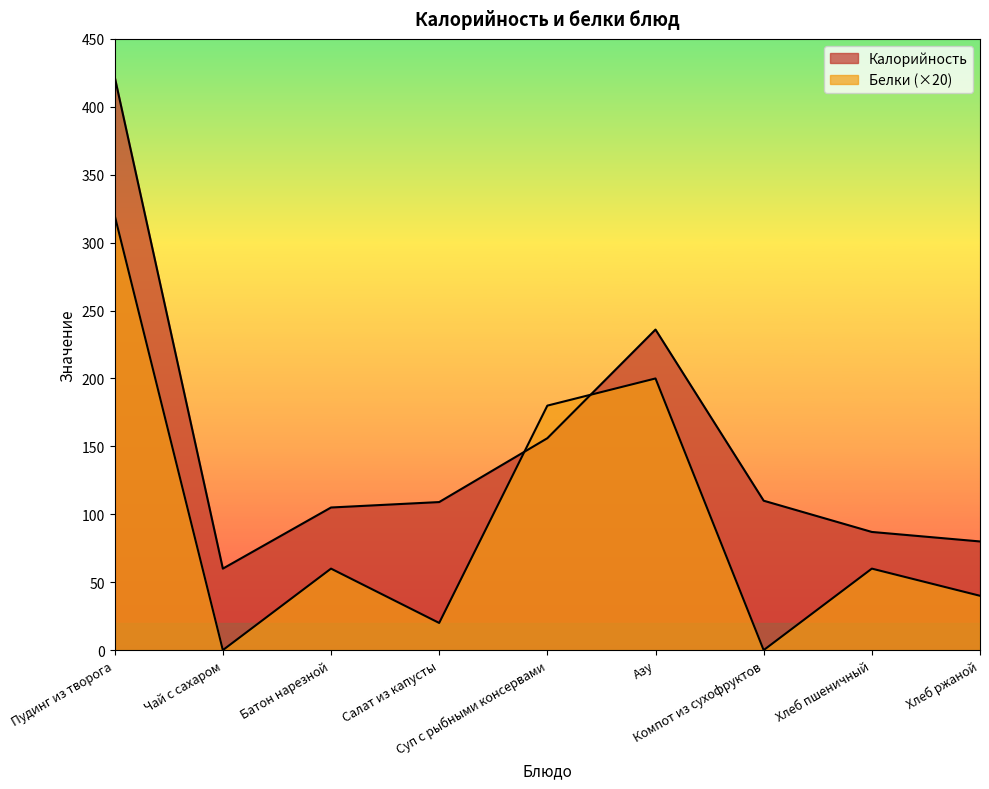

Between Компот из сухофруктов and Хлеб пшеничный, which series saw the biggest shift?

Белки